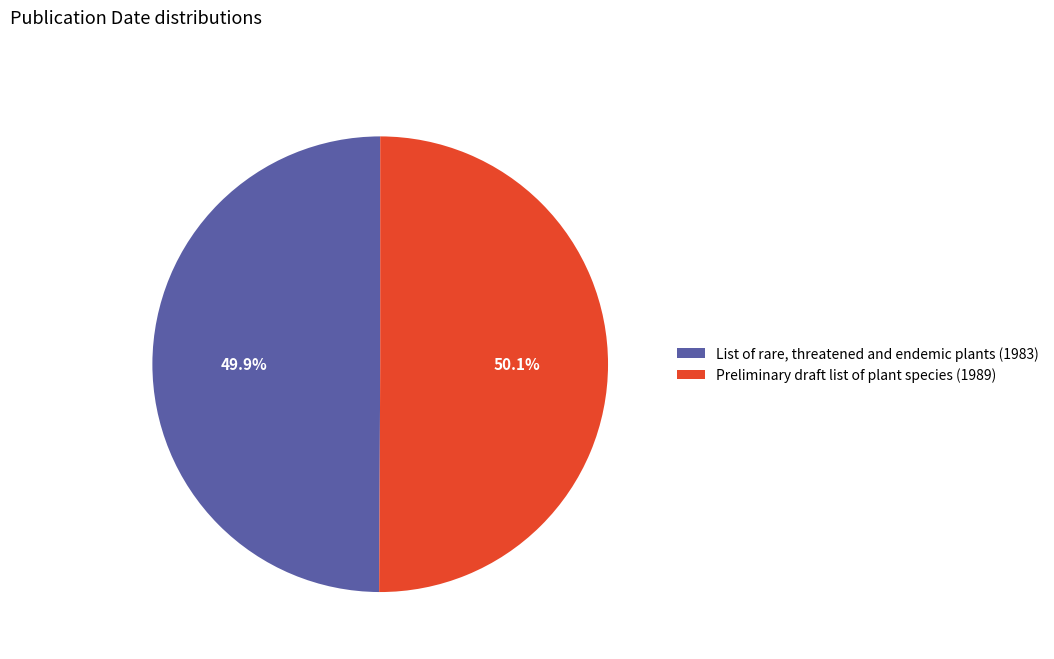

True or false: List of rare, threatened and endemic plants (1983) accounts for 50% of the total.

True